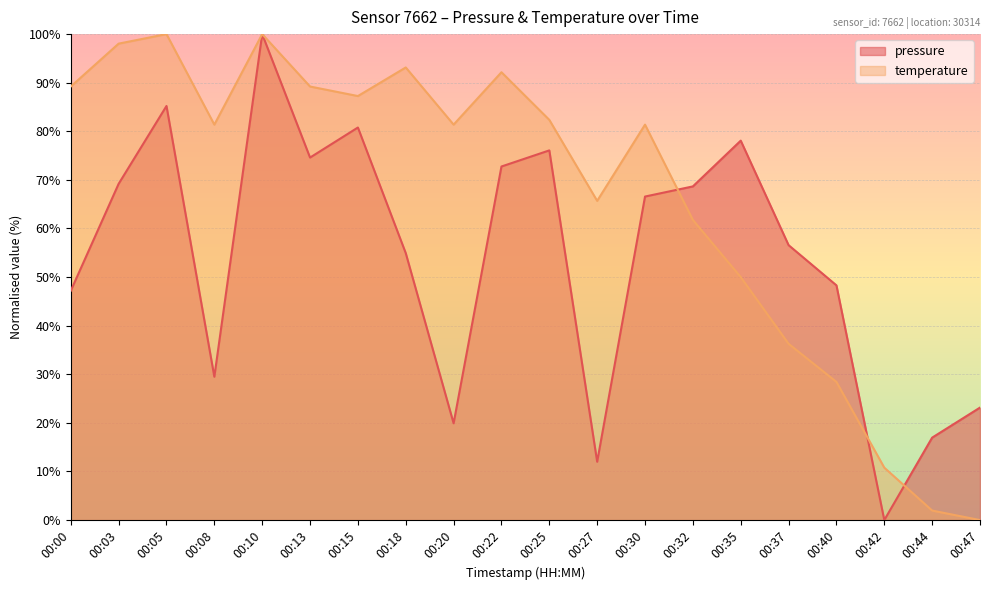

What is the difference between the maximum and second lowest values in the pressure series?

88.0